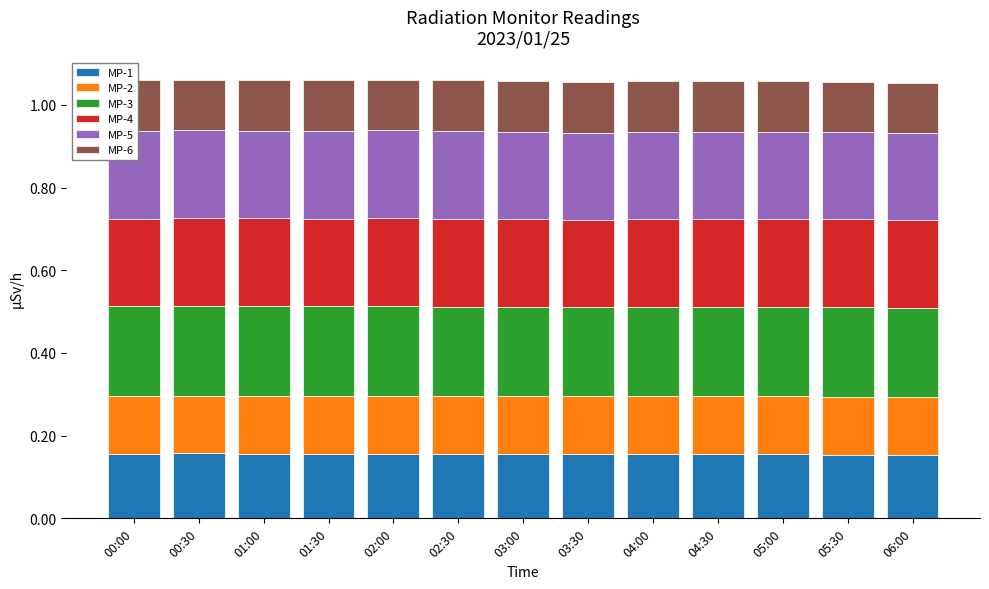

What is the total value across all series at 03:30?

1.1